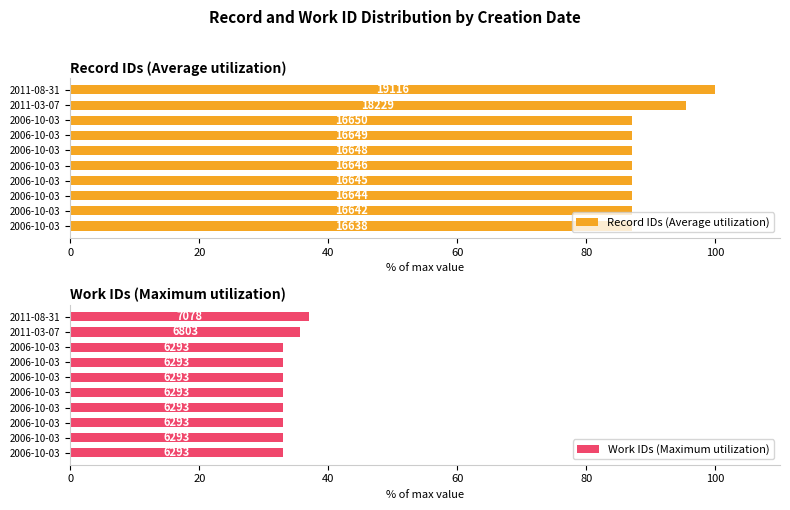

Which series has the largest total across all categories?

Record IDs (Average utilization)